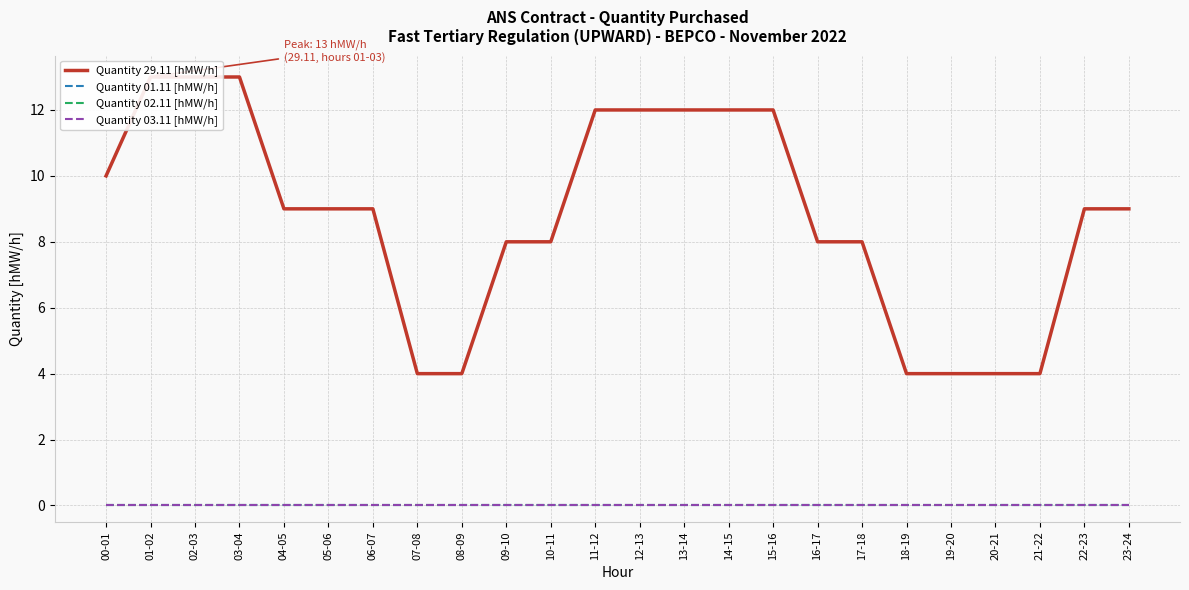

How many data points in Quantity 29.11 [hMW/h] are less than 9?

10